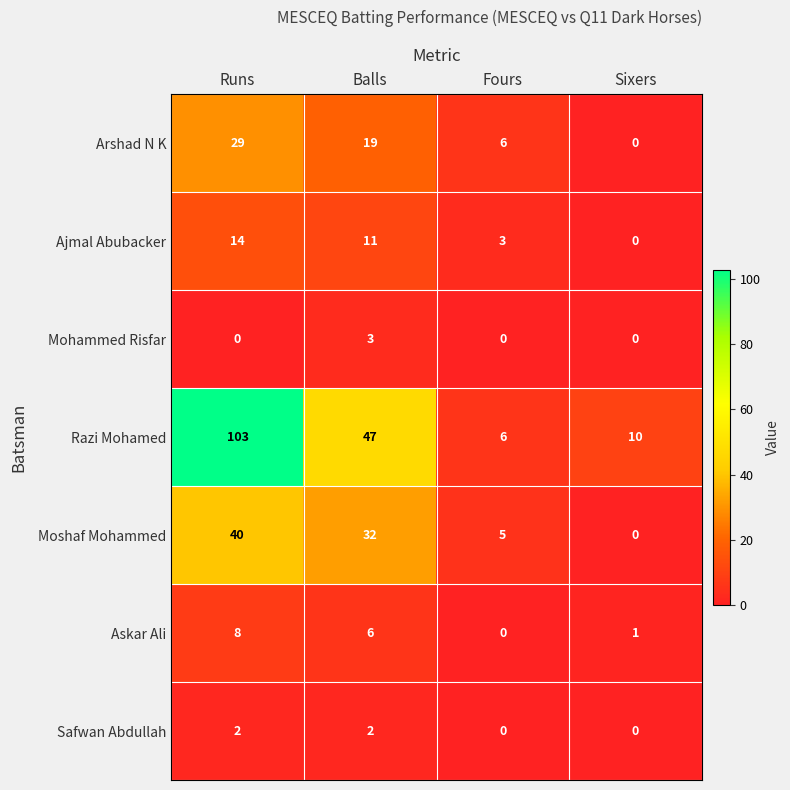

What is the difference between the Askar Ali values at Balls and Fours?

6